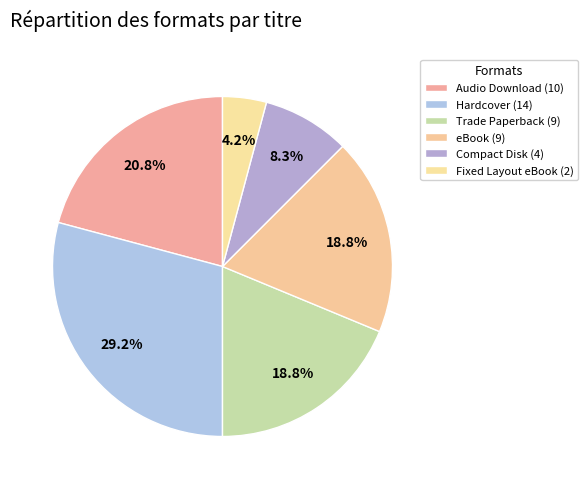

Is there a majority slice in this chart?

No